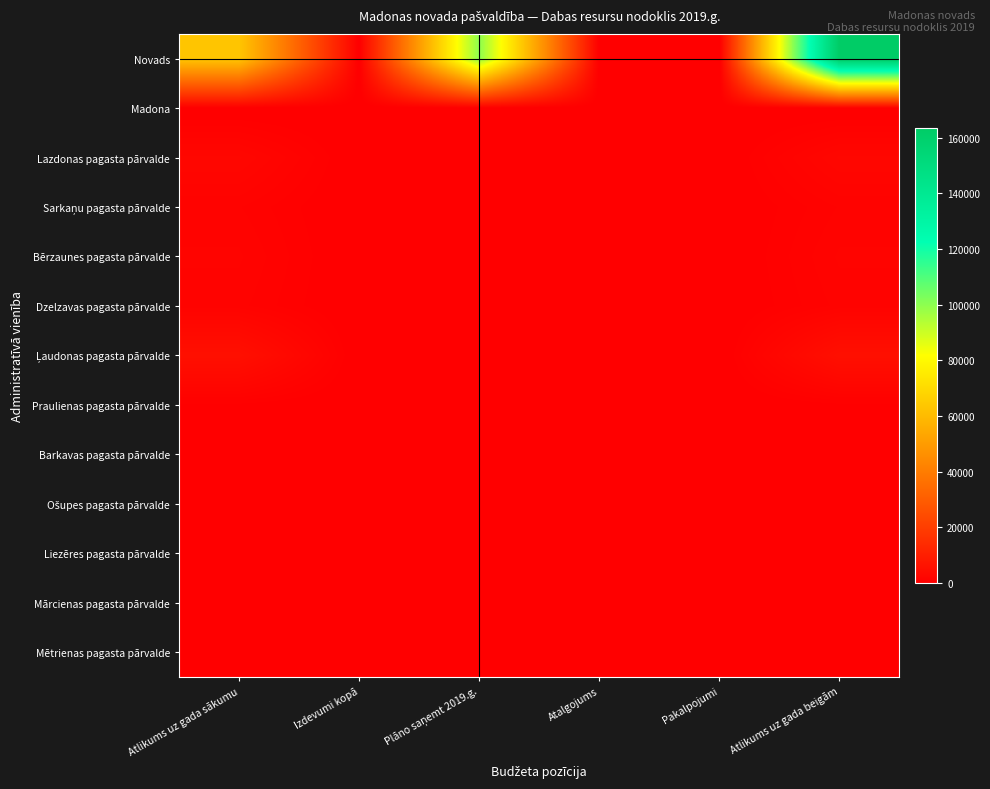

What is the maximum value shown in the chart?

163563